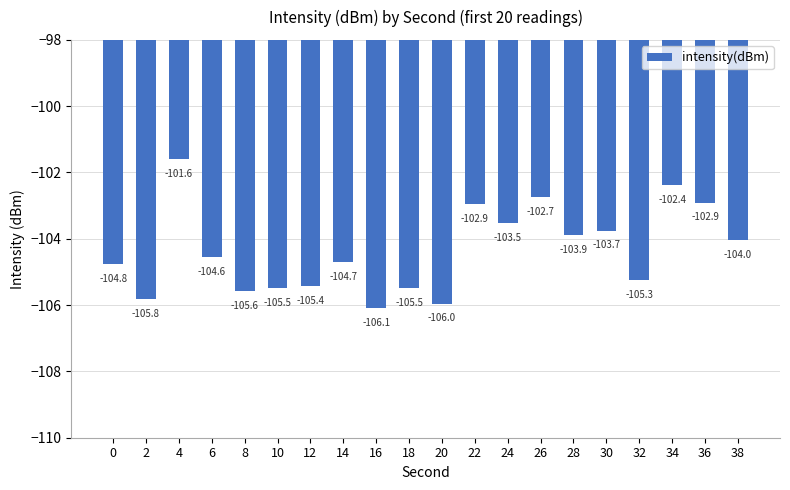

The chart shows a value of -40.3 at 36. True or false?

False